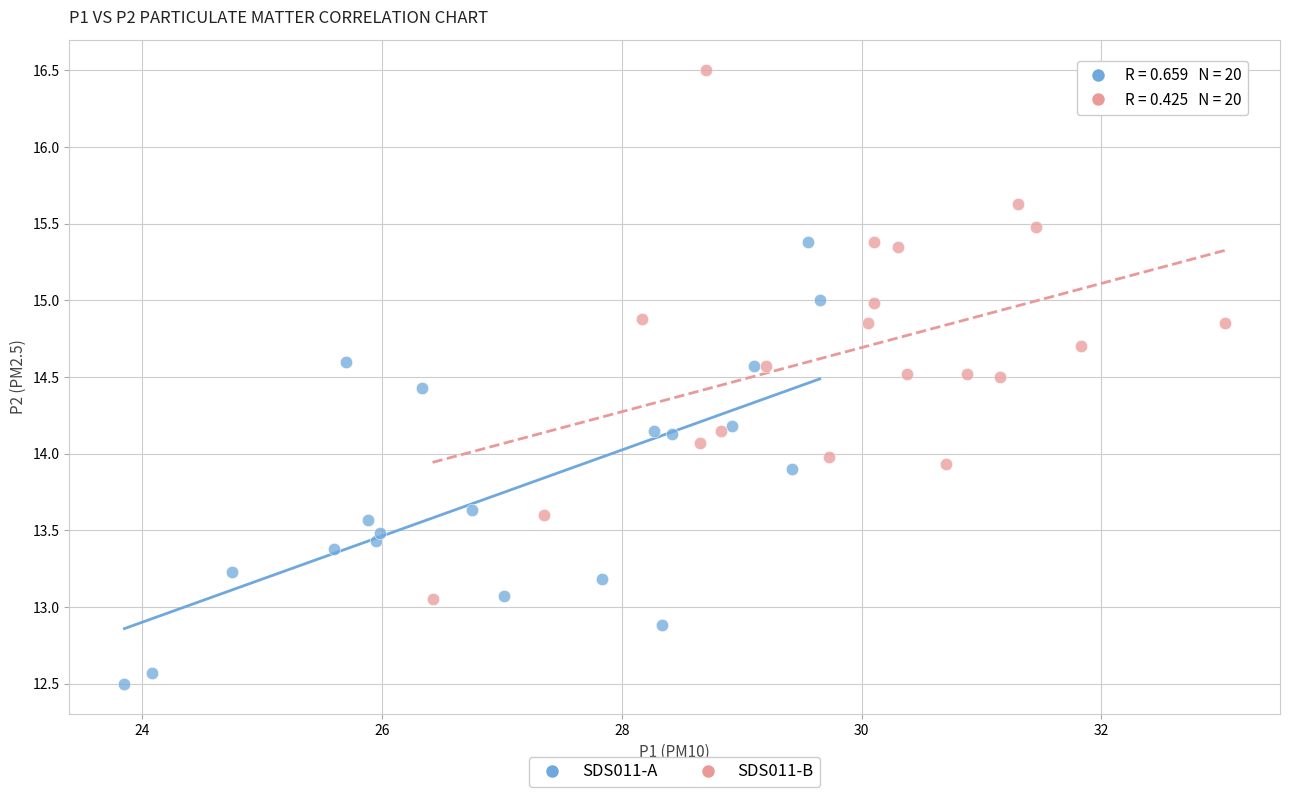

Which series reaches the maximum Y coordinate?

SDS011-B